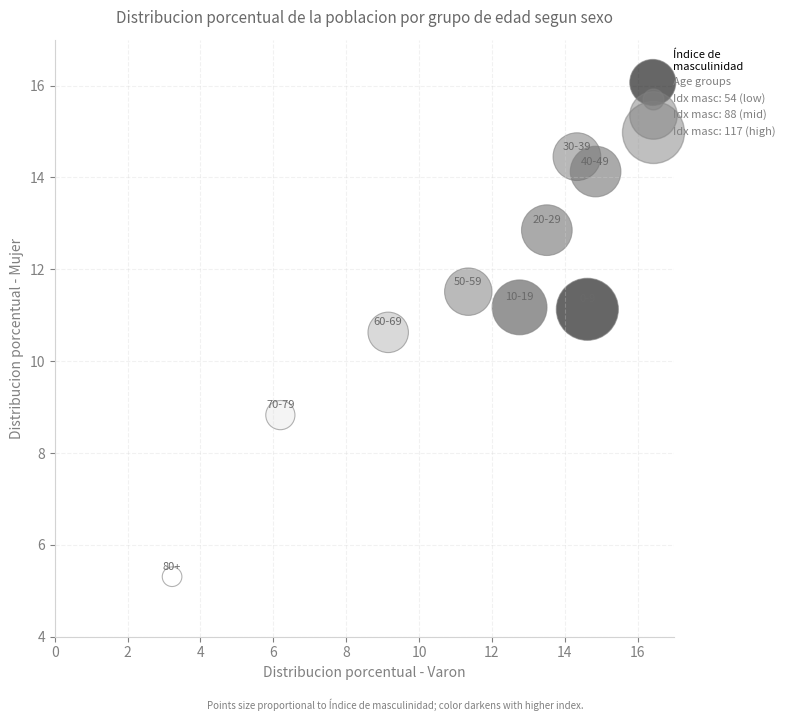

What is the average X value?

11.1